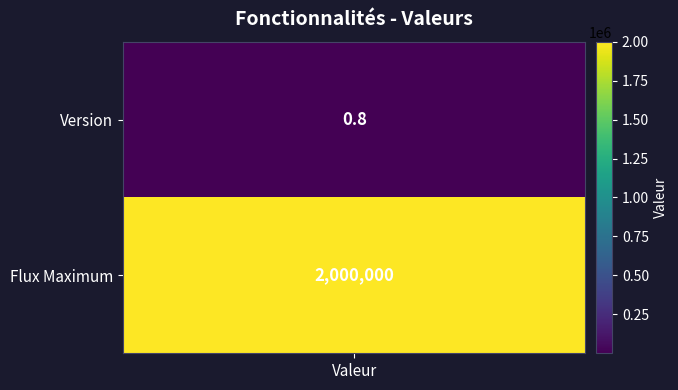

At 1, list the series in order from smallest to largest.

Version, Flux Maximum